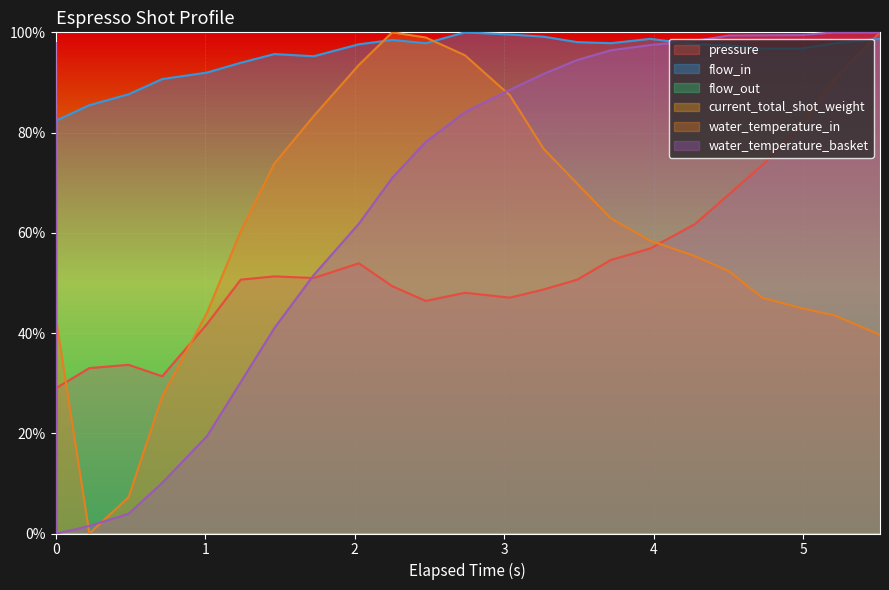

How many lines are shown in the chart?

6